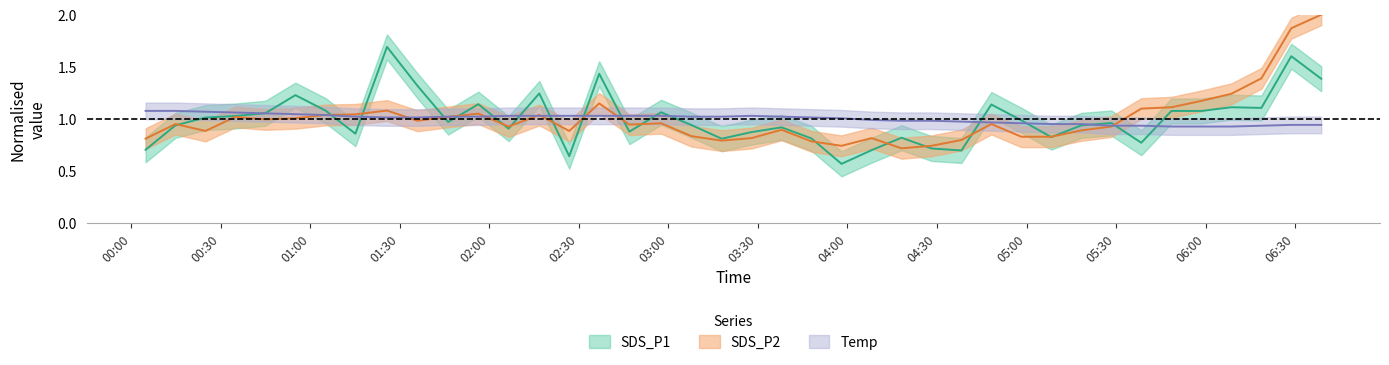

At how many categories does at least one series exceed 0?

40